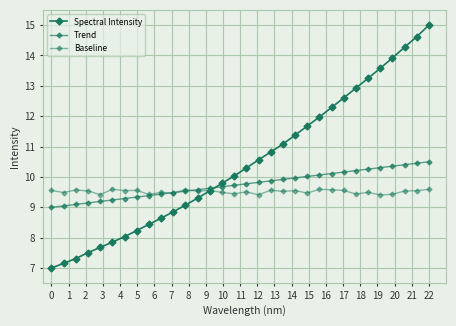

Is this an area chart (filled region under the line)?

No